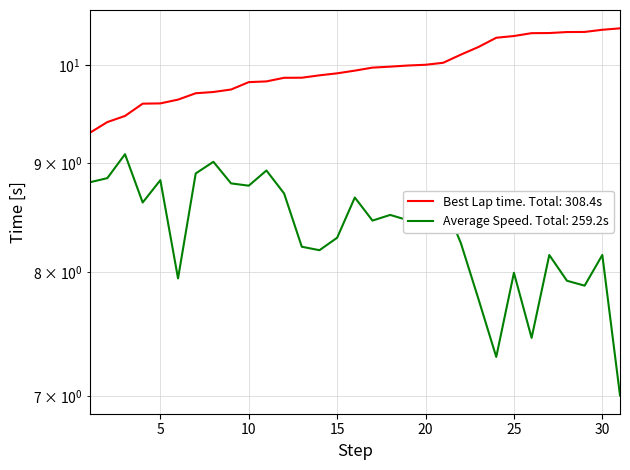

Reading right to left, what are all the values shown in this chart?

Best Lap time: 10.4	10.4	10.4	10.4	10.4	10.4	10.3	10.3	10.2	10.1	10.0	10.0	10.0	10.0	10.0	9.9	9.9	9.9	9.9	9.9	9.8	9.8	9.7	9.7	9.7	9.6	9.6	9.6	9.5	9.4	9.3
Average Speed: 7.0	8.2	7.9	7.9	8.2	7.5	8.0	7.3	7.8	8.3	8.6	8.5	8.5	8.5	8.5	8.7	8.3	8.2	8.2	8.7	8.9	8.8	8.8	9.0	8.9	7.9	8.8	8.6	9.1	8.9	8.8